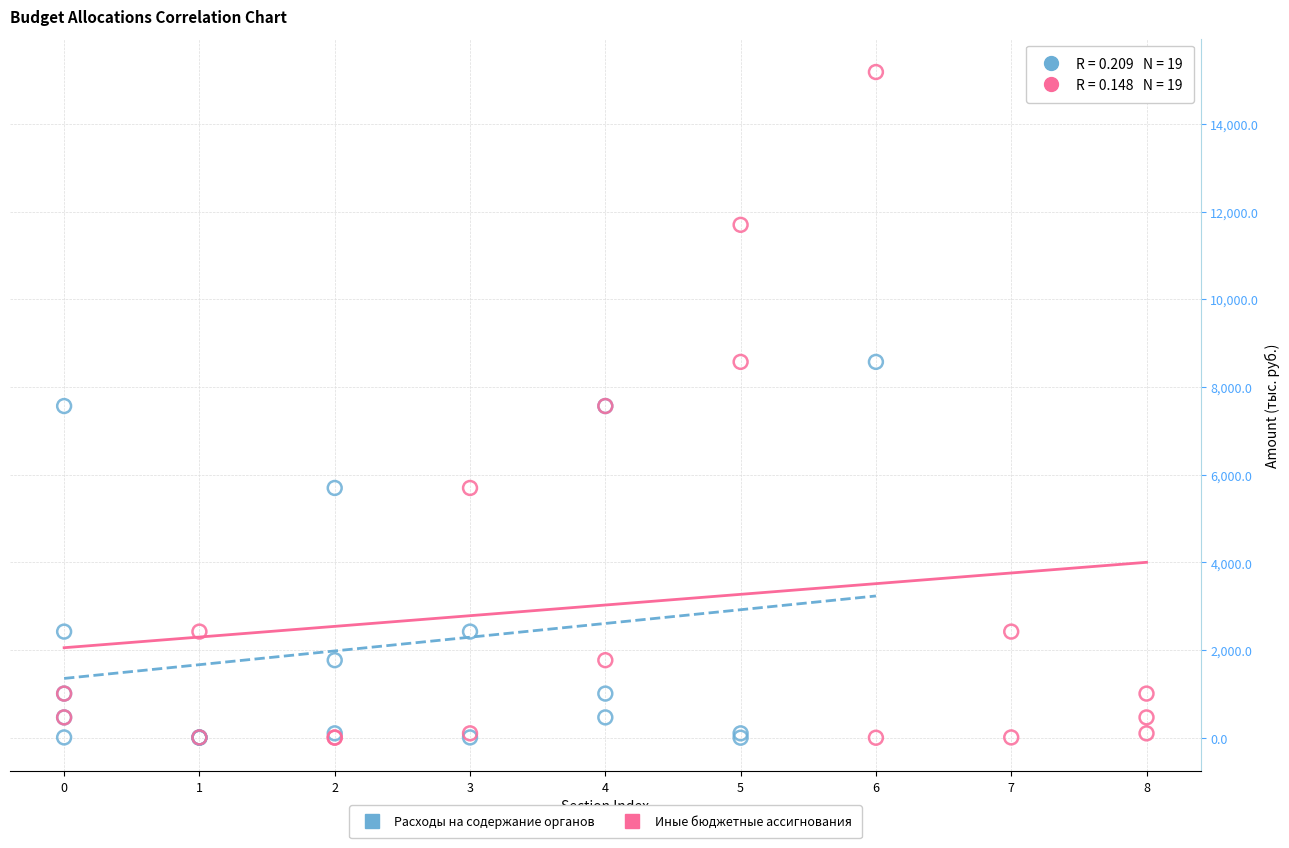

Which series contains the highest Y value?

Иные бюджетные ассигнования